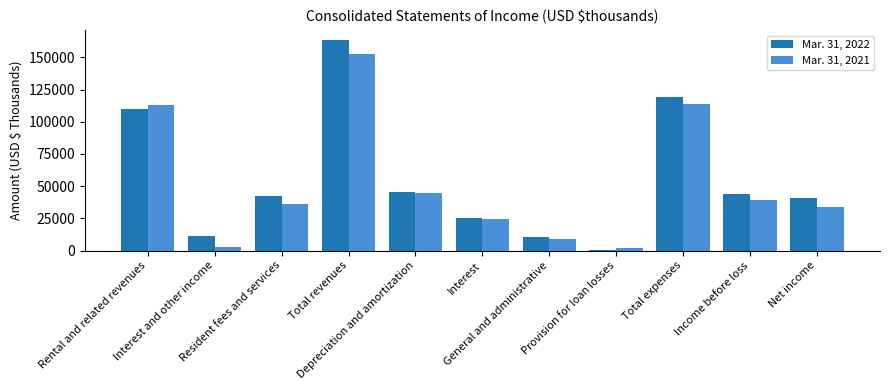

At which category is the sum across all series the highest?

Total revenues